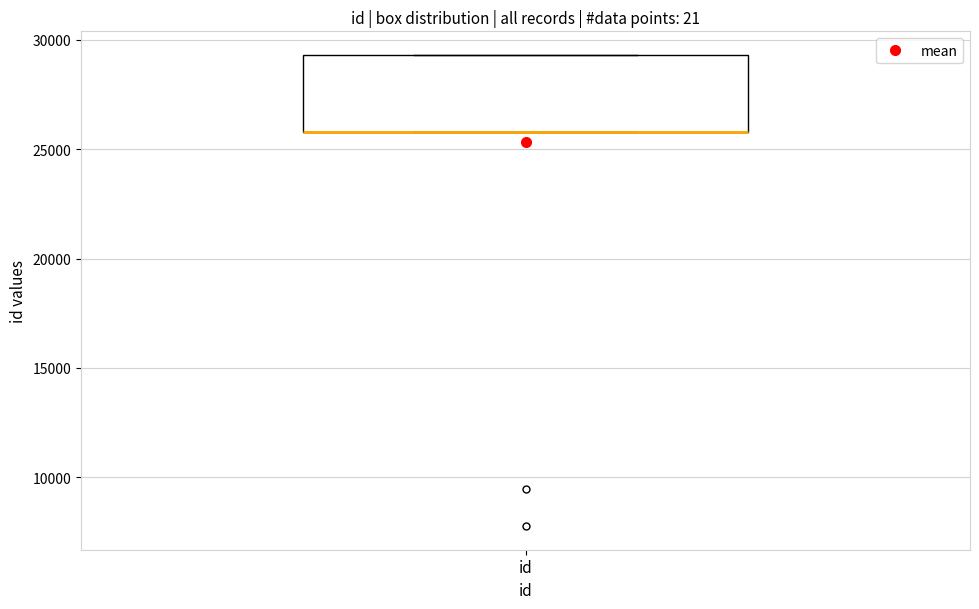

Transcribe this box plot: give where the median line is, the range the box spans, and where the two whiskers end, as read against the y-axis. The values are not printed on the chart, so give them approximately, as read against the axis.

median 26000 (drawn on the box's lower edge), box 26000 to 29500, whiskers 26000 to 29500